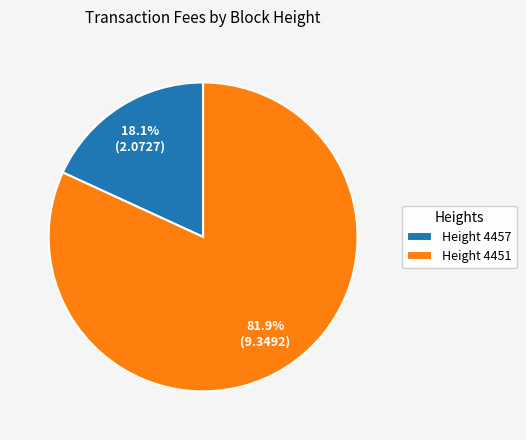

To the nearest percent, what is the average slice percentage?

50%